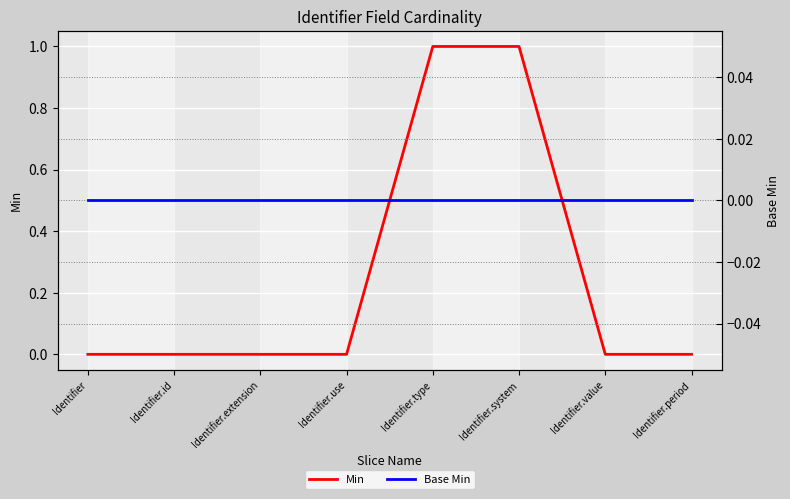

At how many categories does at least one series exceed 0?

2